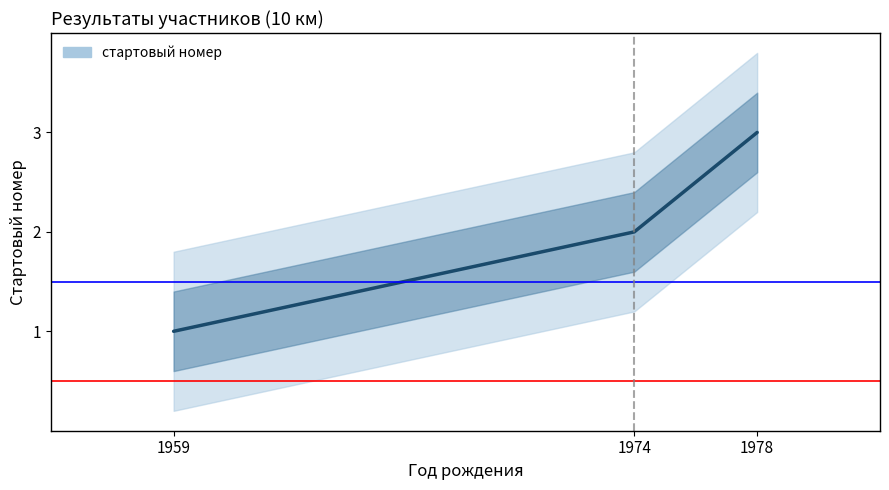

What is the minimum value shown in the chart?

1